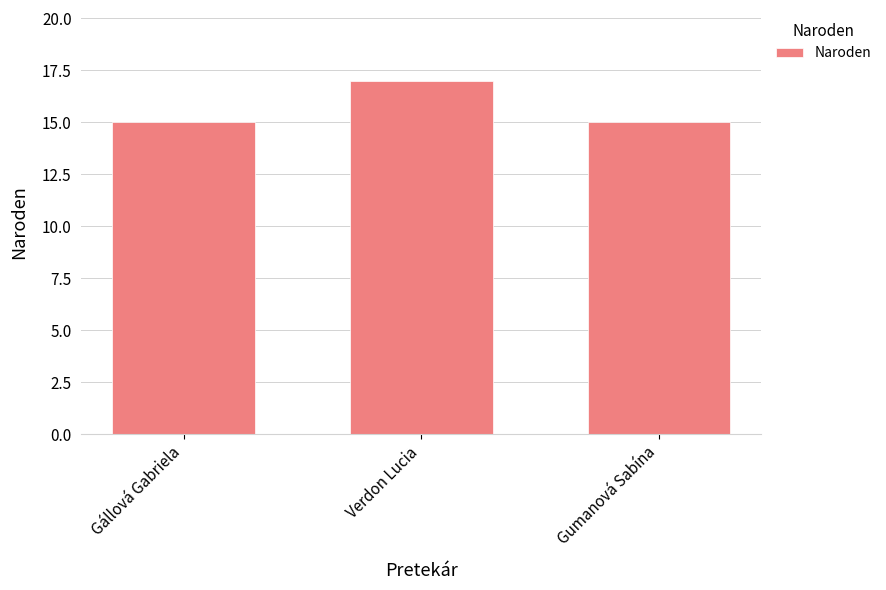

The chart shows a value of 5 at Verdon Lucia. True or false?

False